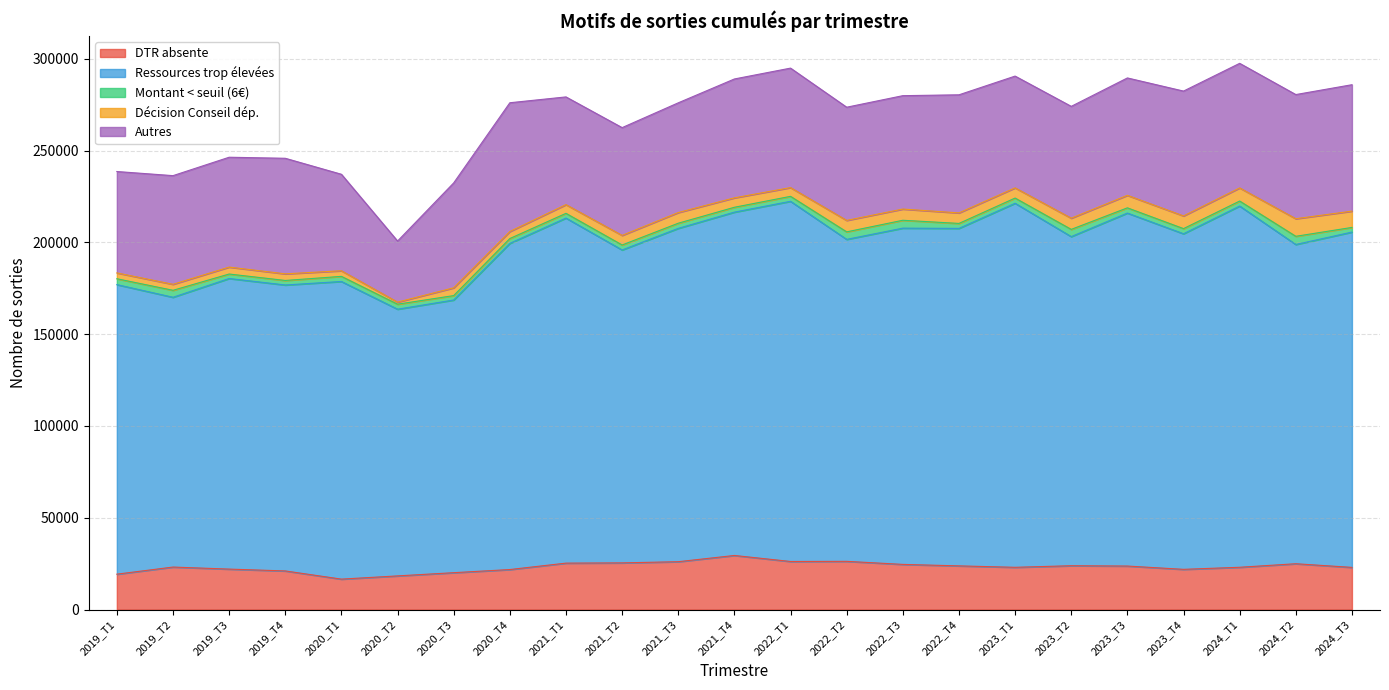

What are all the series names shown in the legend?

DTR absente, Ressources trop élevées, Montant < seuil (6€), Décision Conseil dép., Autres